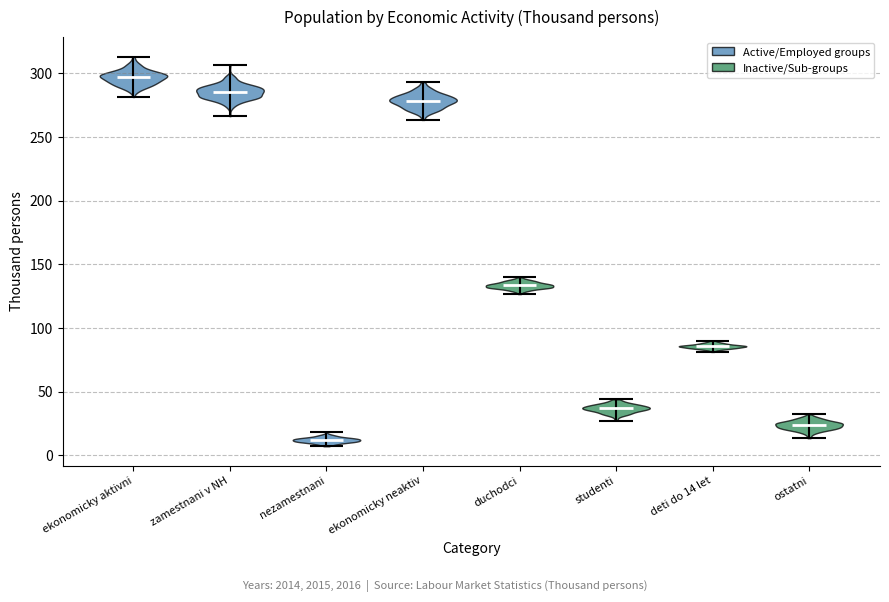

Reading left to right, read every violin against the y-axis: where its median line is, and the lowest and highest points it reaches. The values are not printed on the chart, so give them approximately, as read against the axis.

ekonomicky aktivni: median line 295, lowest point 280, highest point 315
zamestnani v NH: median line 285, lowest point 265, highest point 305
nezamestnani: median line 10, lowest point 5, highest point 20
ekonomicky neaktiv: median line 280, lowest point 265, highest point 295
duchodci: median line 135, lowest point 125, highest point 140
studenti: median line 35, lowest point 25, highest point 45
deti do 14 let: median line 85, lowest point 80, highest point 90
ostatni: median line 25, lowest point 15, highest point 30